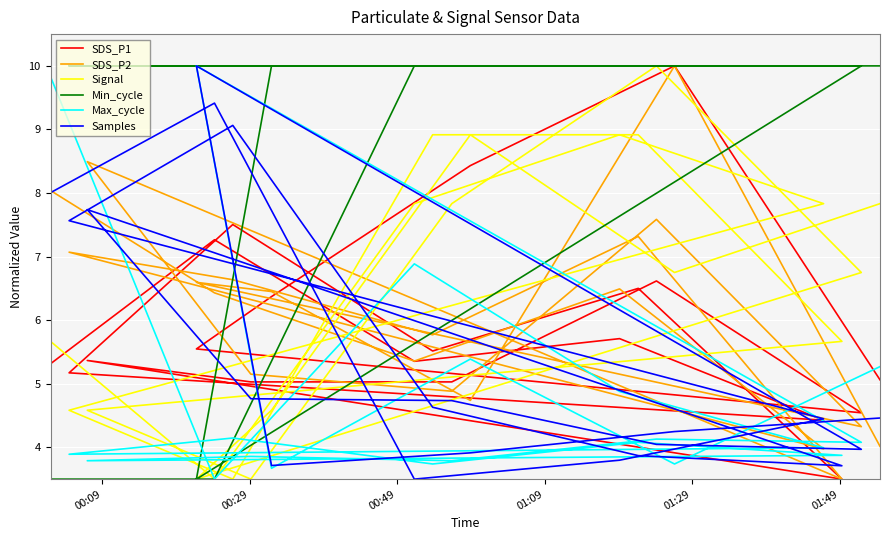

In Samples, how many points are lower than both neighbors (excluding endpoints)?

4